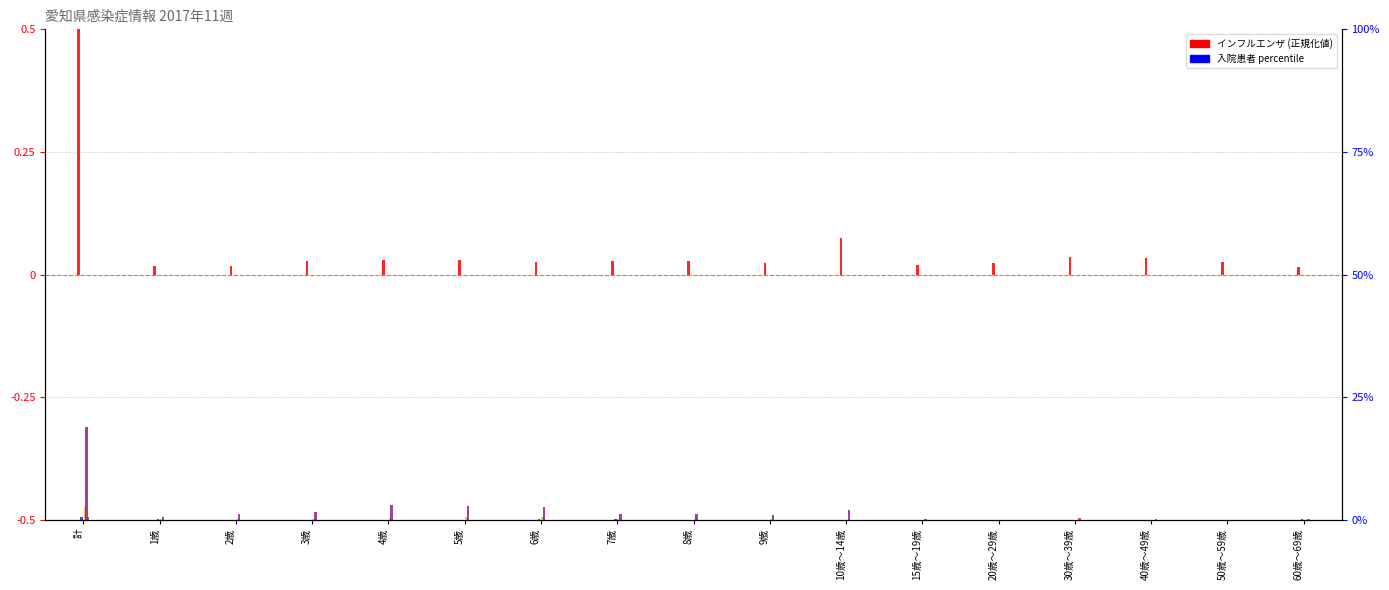

What is the sum of all インフルエンザによる入院患者 values?

0.9